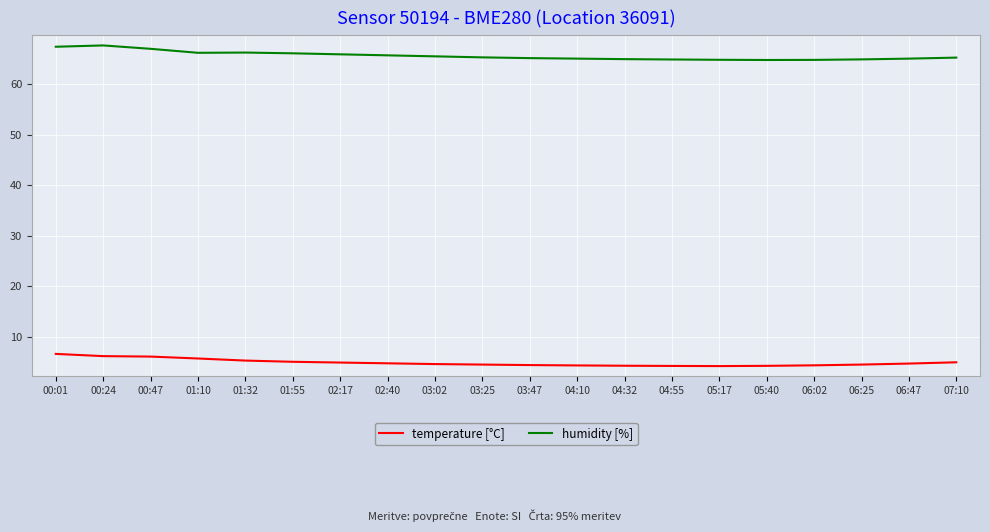

Does the chart display data point markers on the line(s)?

No